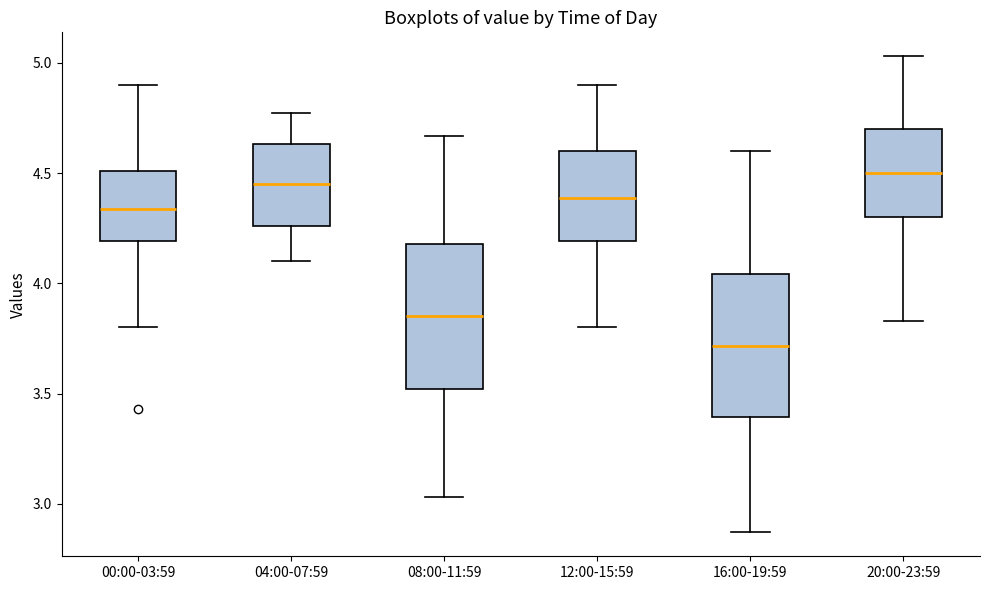

Which box has the highest median line?

20:00-23:59